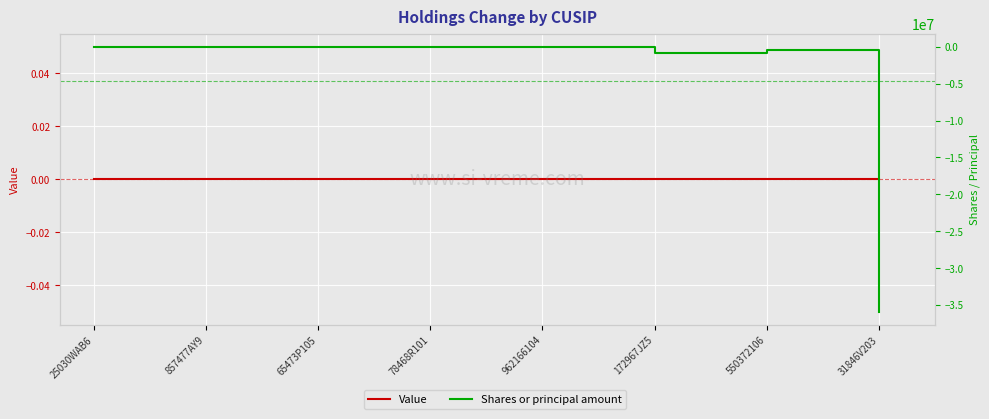

At how many categories does at least one series exceed -21046554?

8